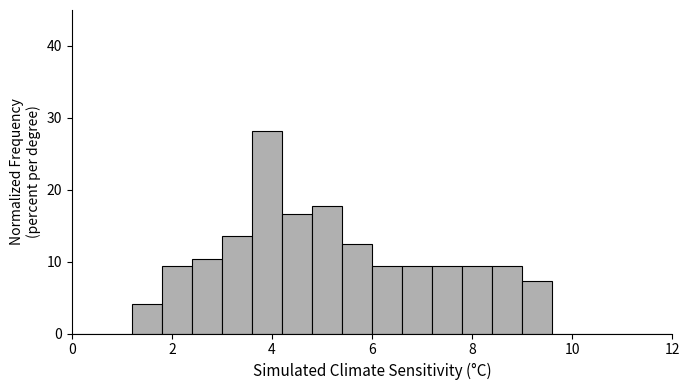

Around what value on the x-axis is the tallest bar? Give the approximate position of its centre, as read against the axis.

4.0